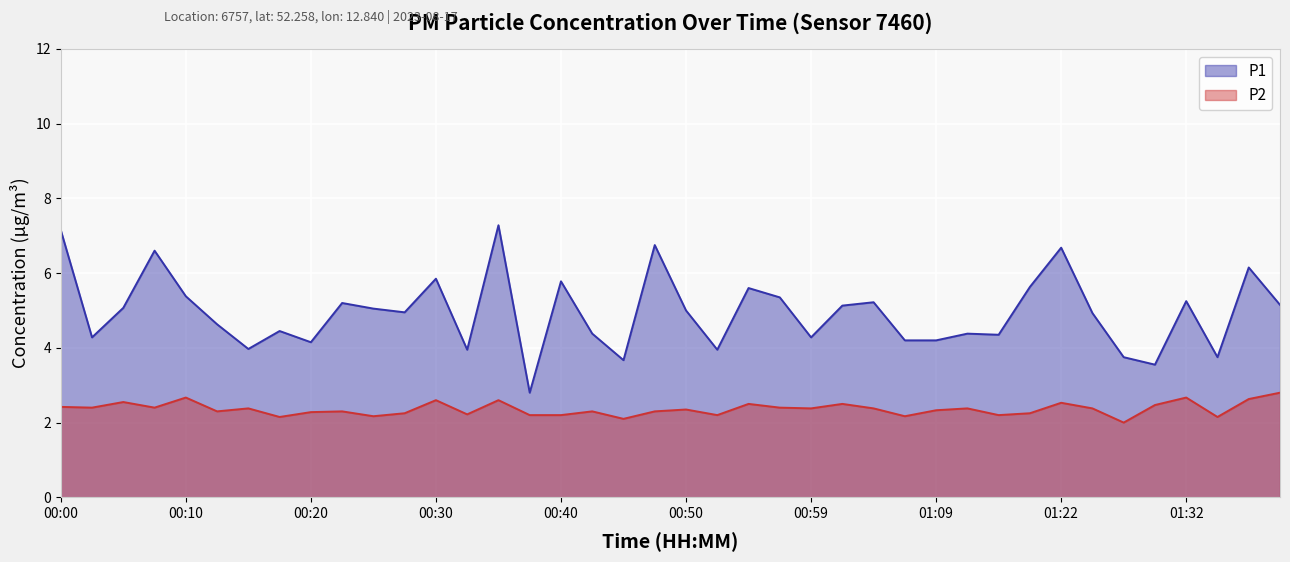

What is the total value across all series at 00:57?

7.8